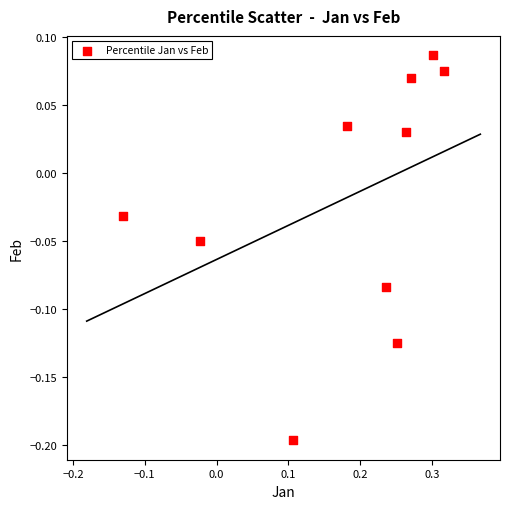

What is the range of X values (max minus min)?

0.4